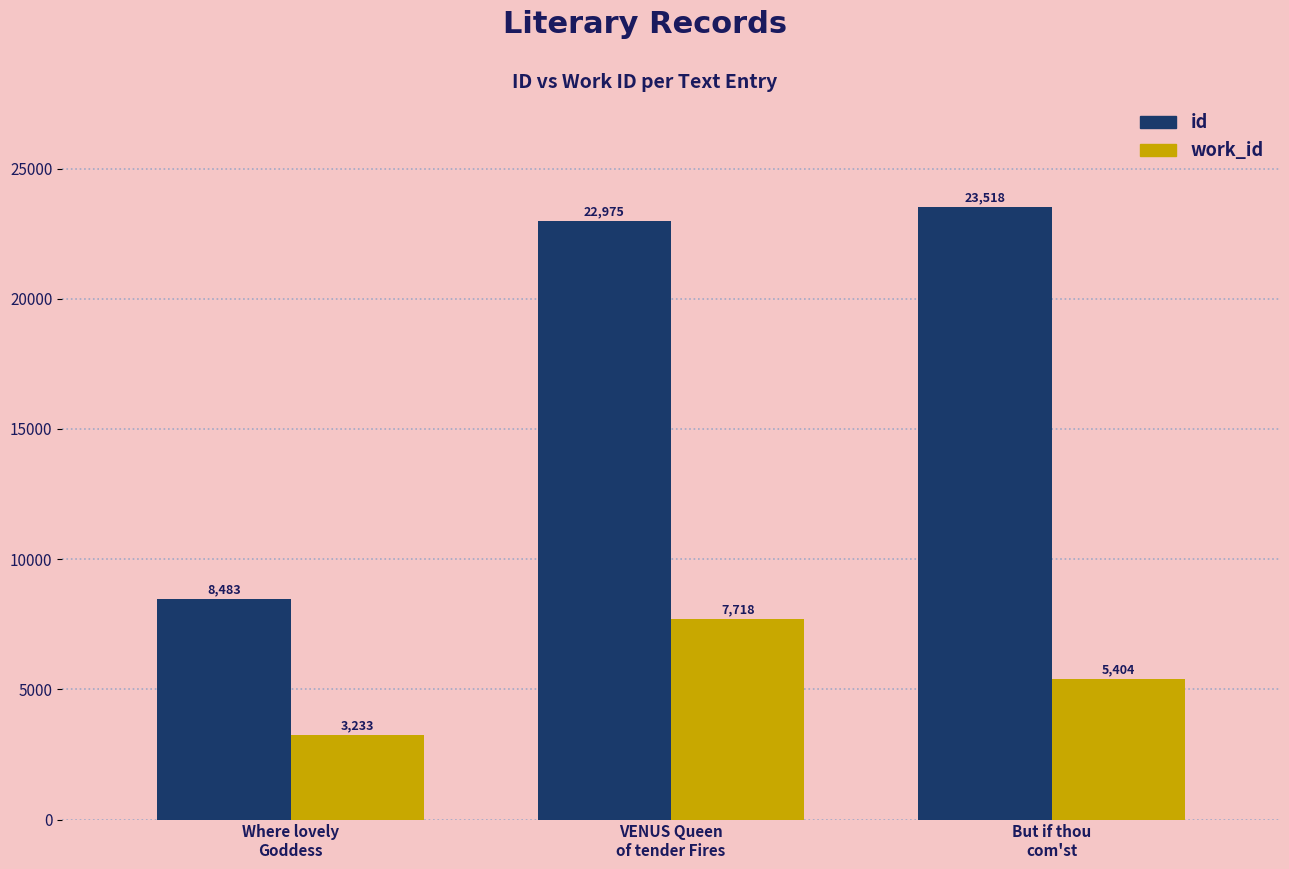

How many work_id values are between 3233 and 7718?

3